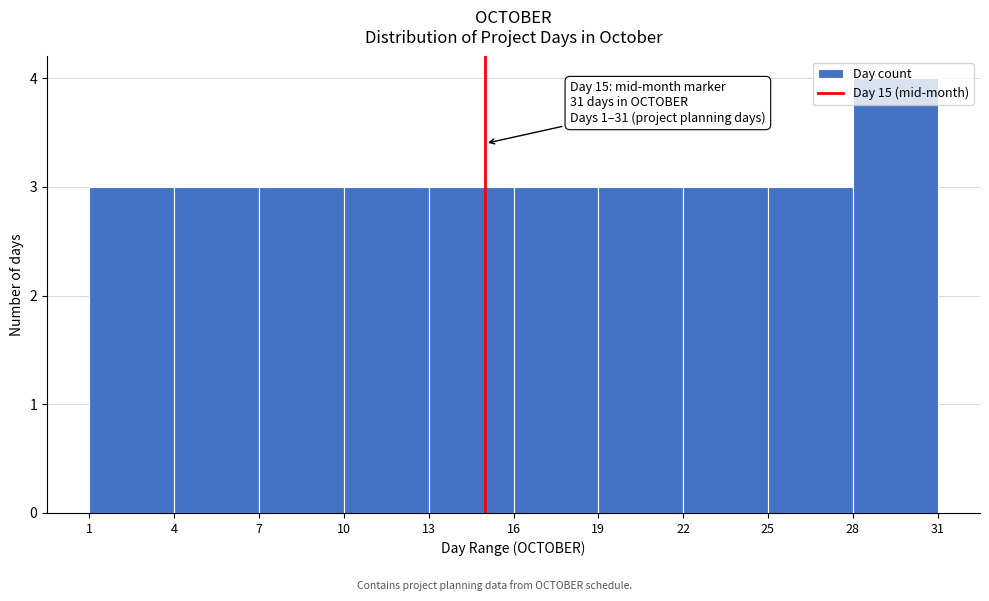

Which range on the x-axis has the tallest bar?

28 to 31